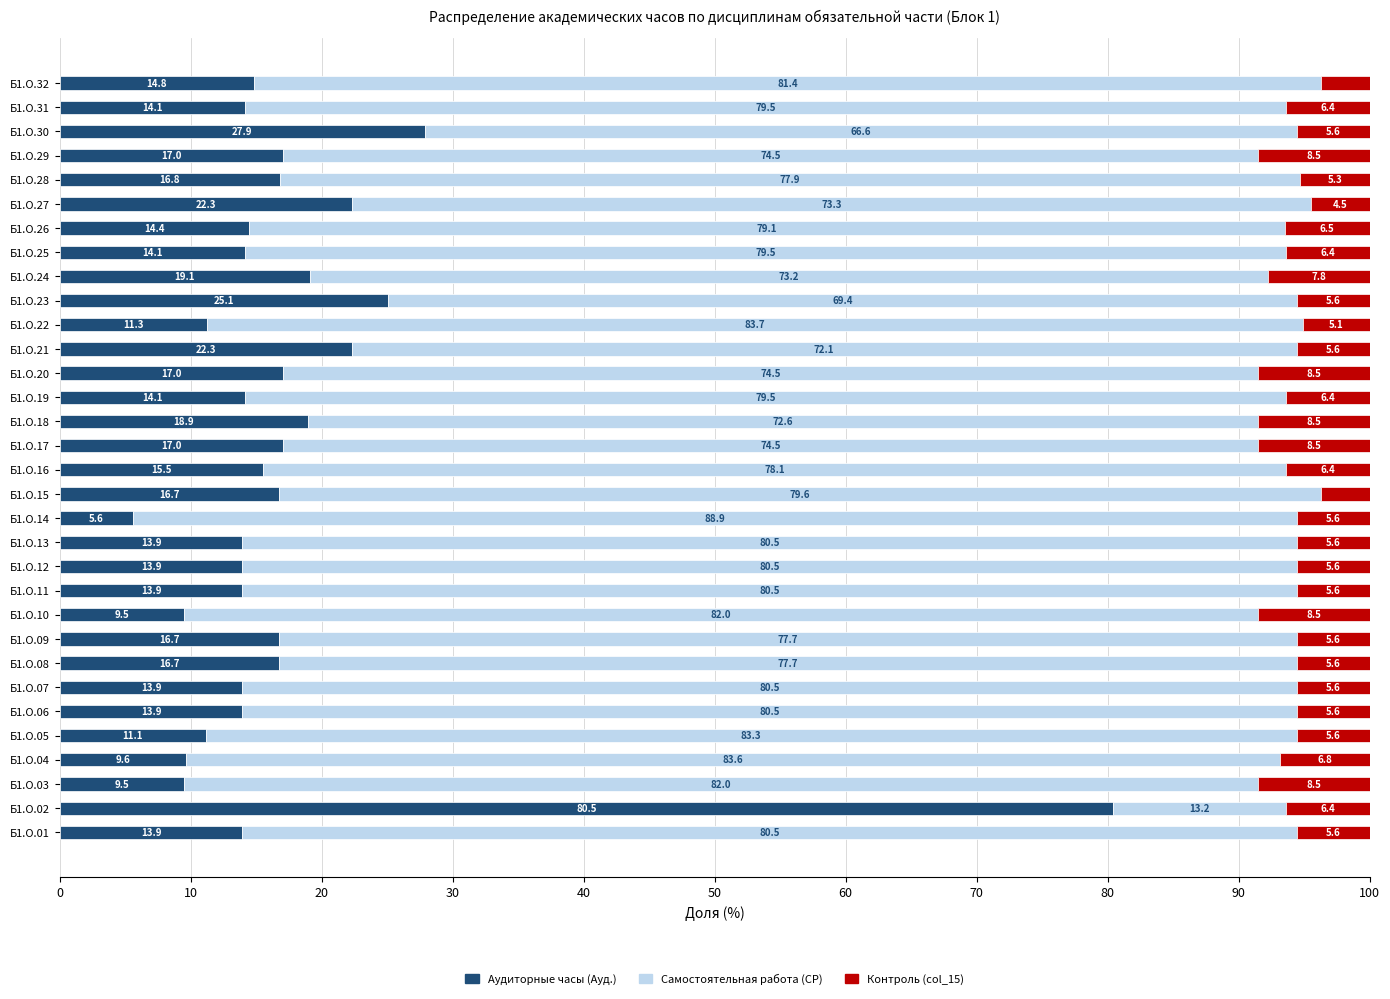

What is the average value of the Аудиторные часы (Ауд.) series?

17.5